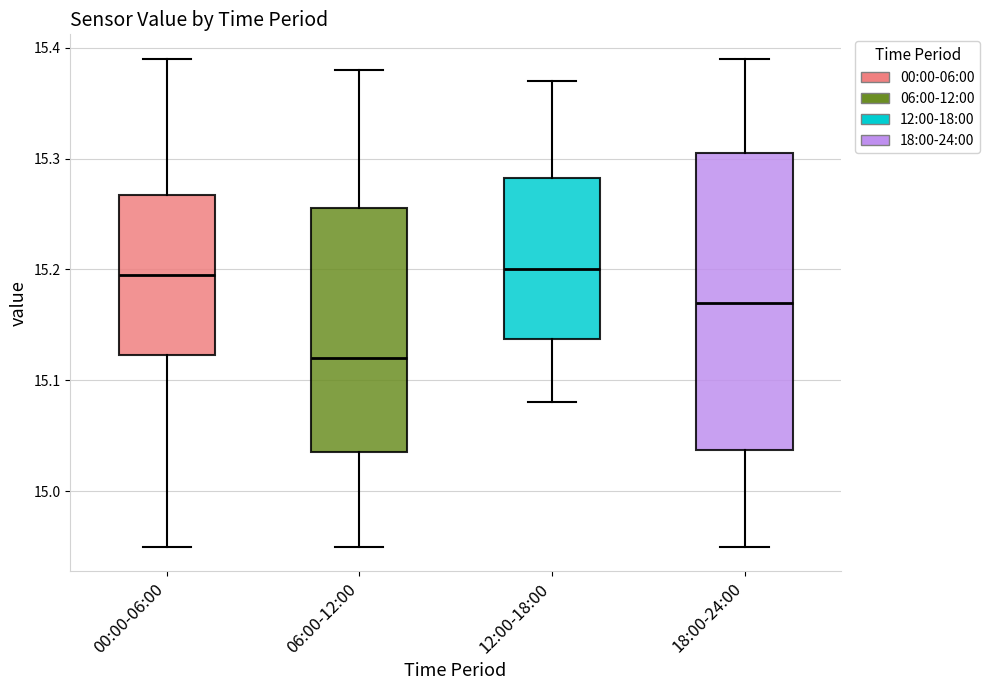

Where is the lower edge of the box for 18:00-24:00 on the y-axis? The values are not printed on the chart, so give them approximately, as read against the axis.

15.04